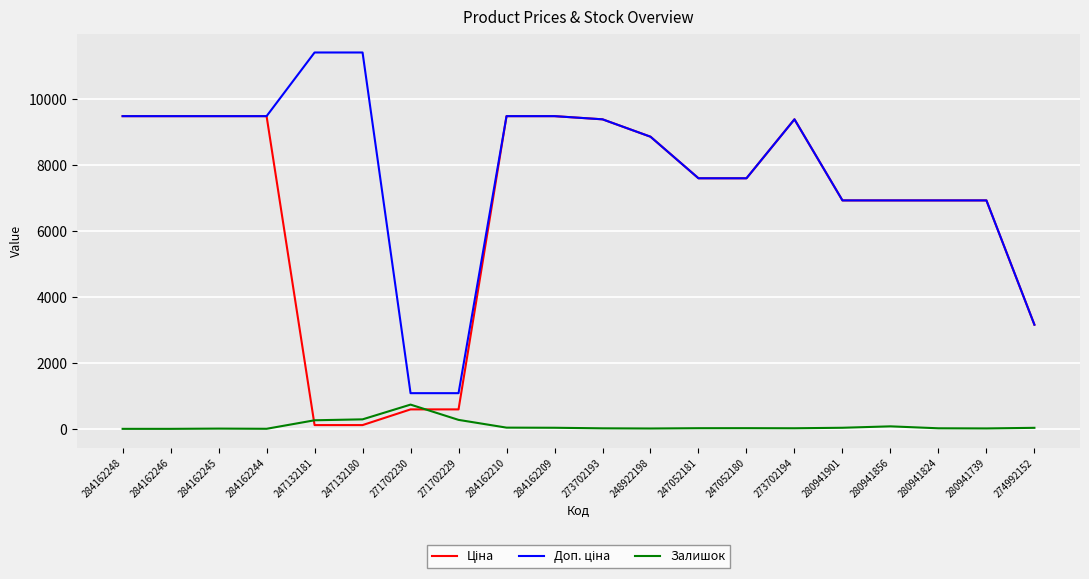

Is it true that Залишок equals 8.0 at 284162245?

True